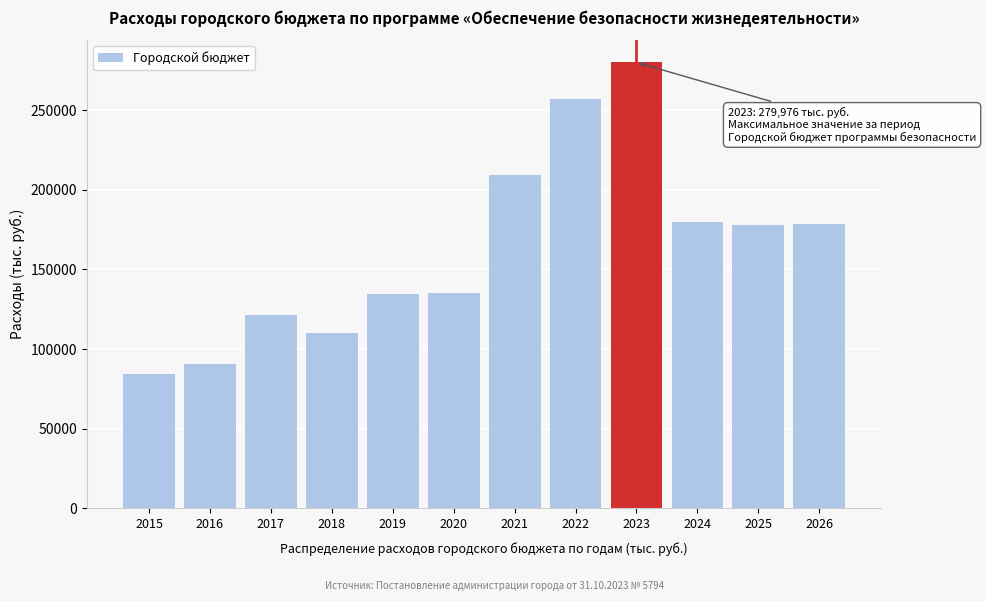

Is it true that the value at 2021 is 306379.5?

False